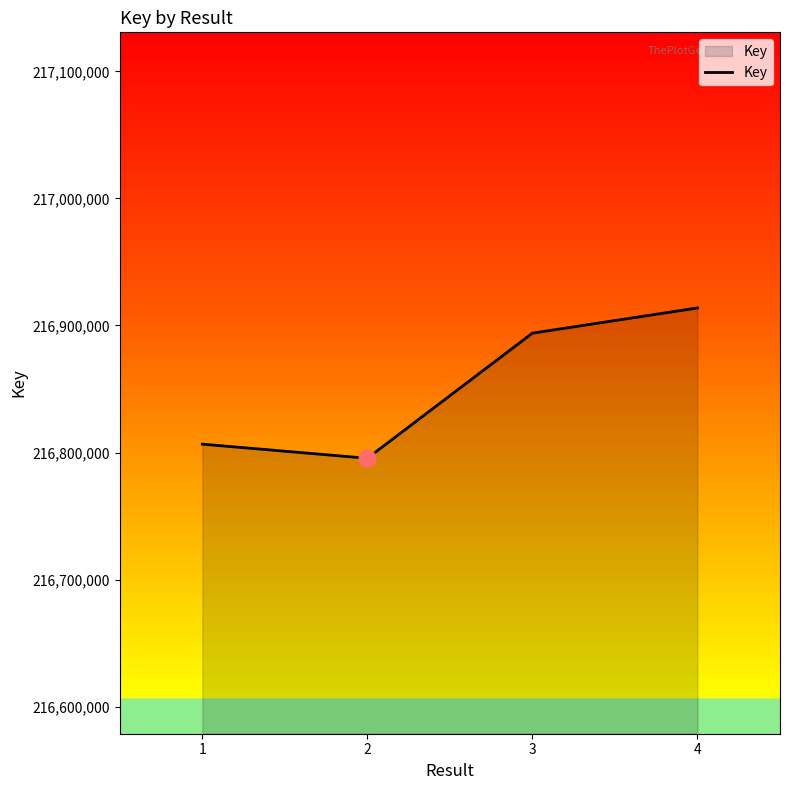

What is the maximum value shown in the chart?

216913798